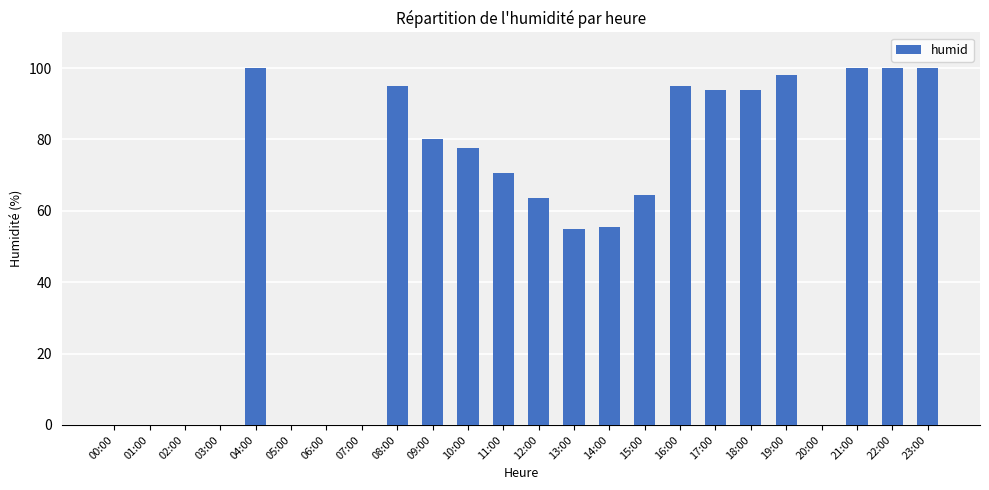

The value at 09:00 is 80.0. True or false?

True